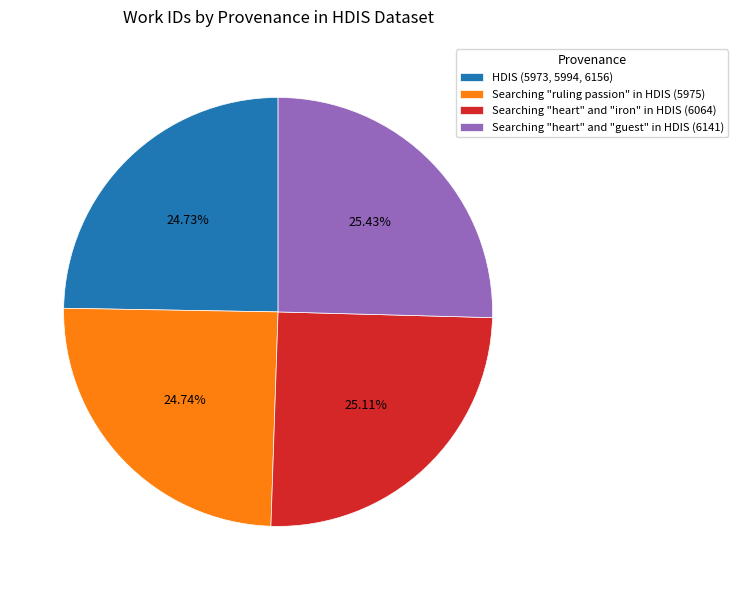

What is the ratio of the value at Searching "heart" and "guest" in HDIS (6141) to the value at Searching "ruling passion" in HDIS (5975)?

1.0